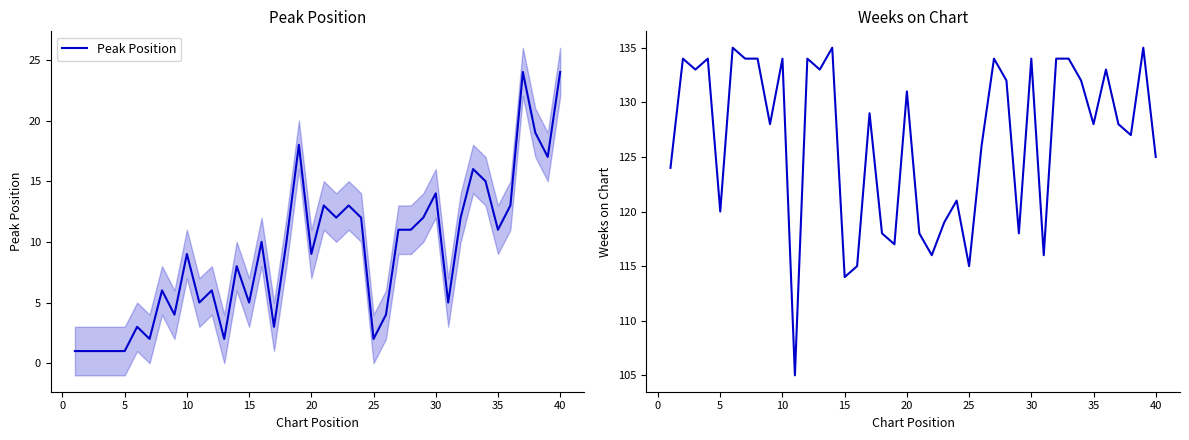

True or false: Peak Position has more than 0 points higher than both neighbors.

True